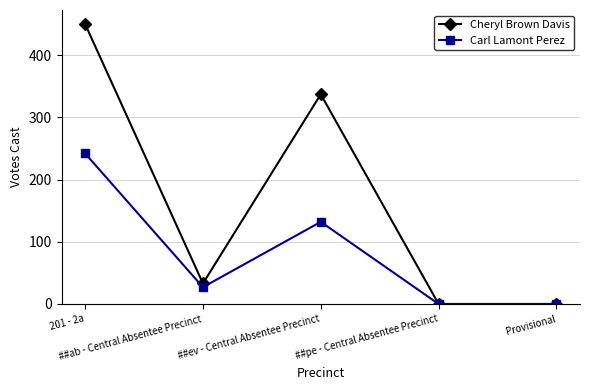

The value of Cheryl Brown Davis at Provisional is 168. True or false?

False